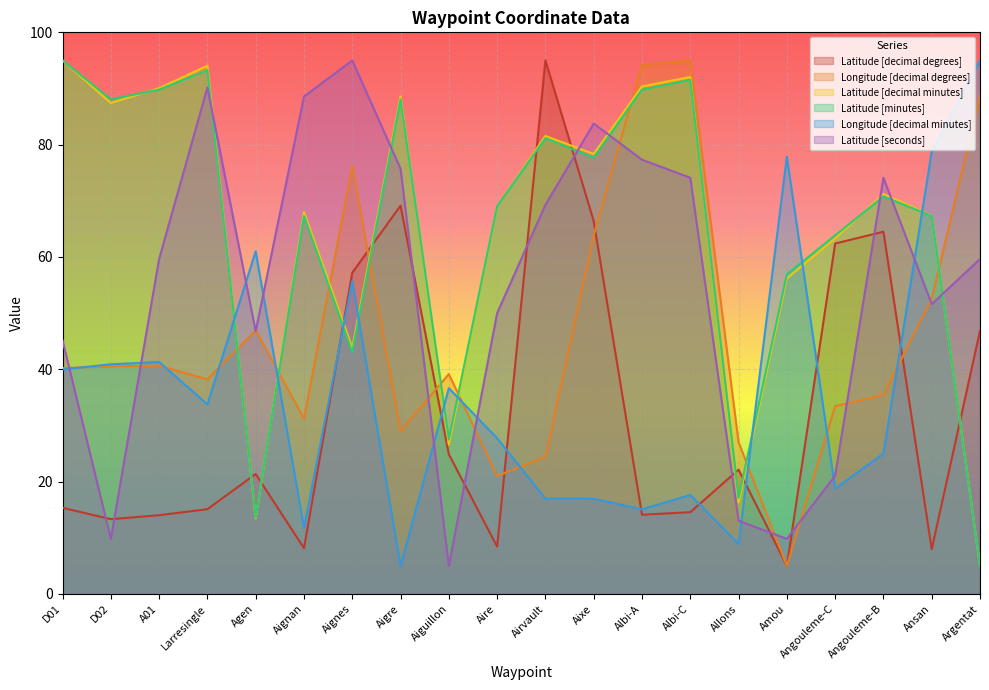

The value of Latitude [decimal degrees] at Aigre is 69.1. True or false?

True